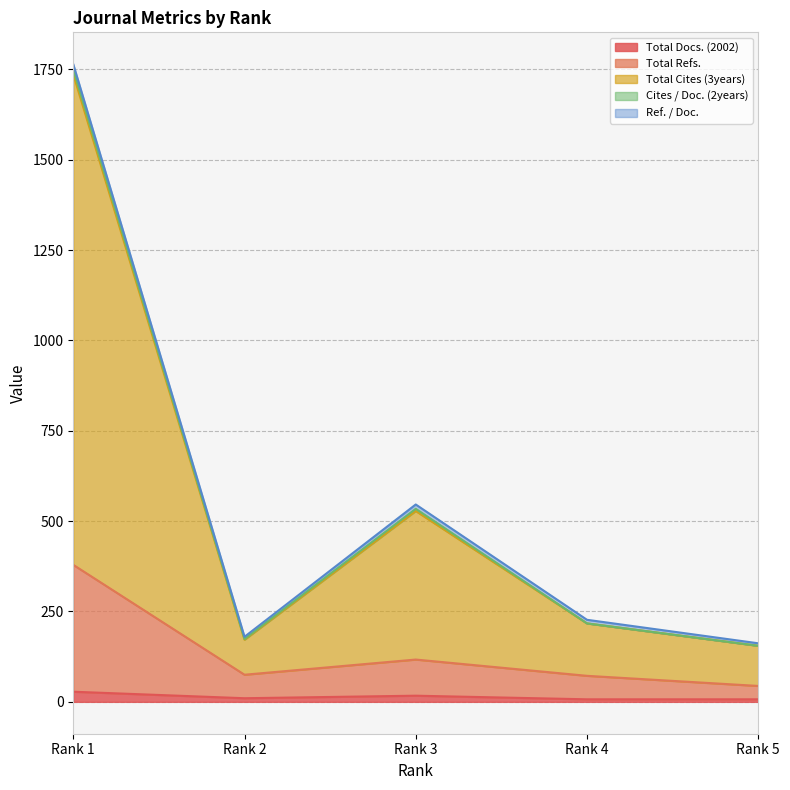

How many data points in Total Refs. are above 75?

2